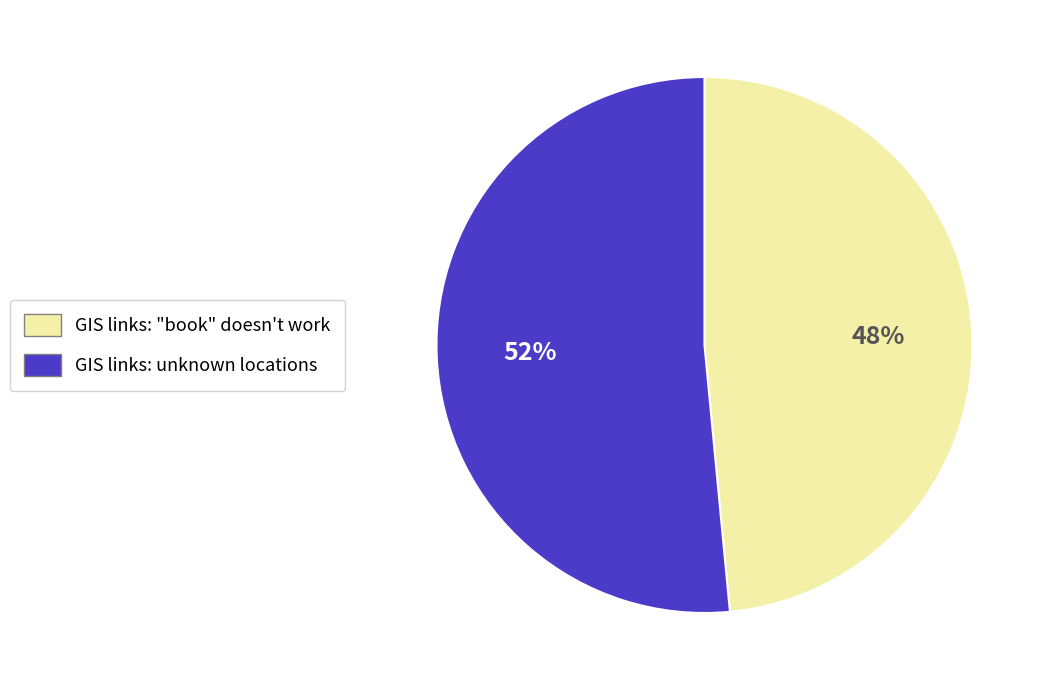

Approximately how many times larger is the value at GIS links: "book" doesn't work compared to GIS links: unknown locations?

0.9